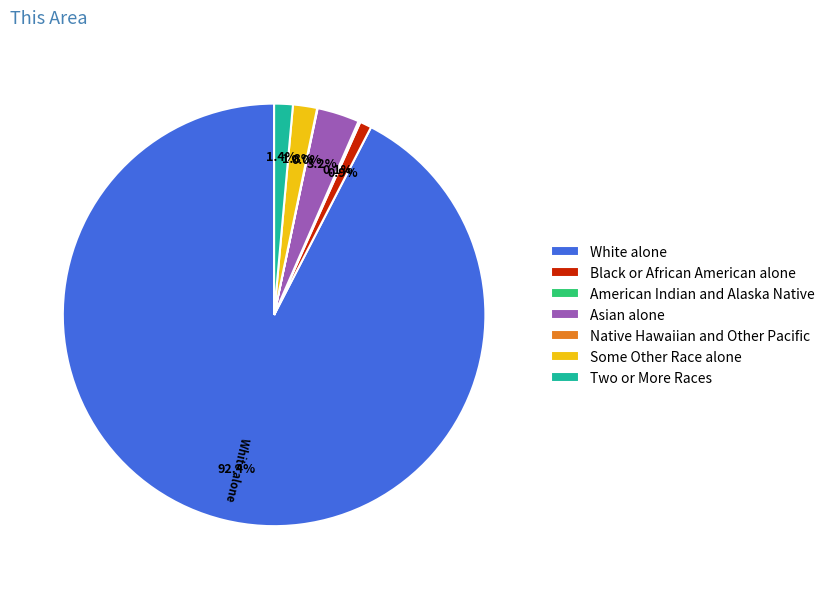

To the nearest percent, what is the difference between the Asian alone and White alone slice percentages?

89%